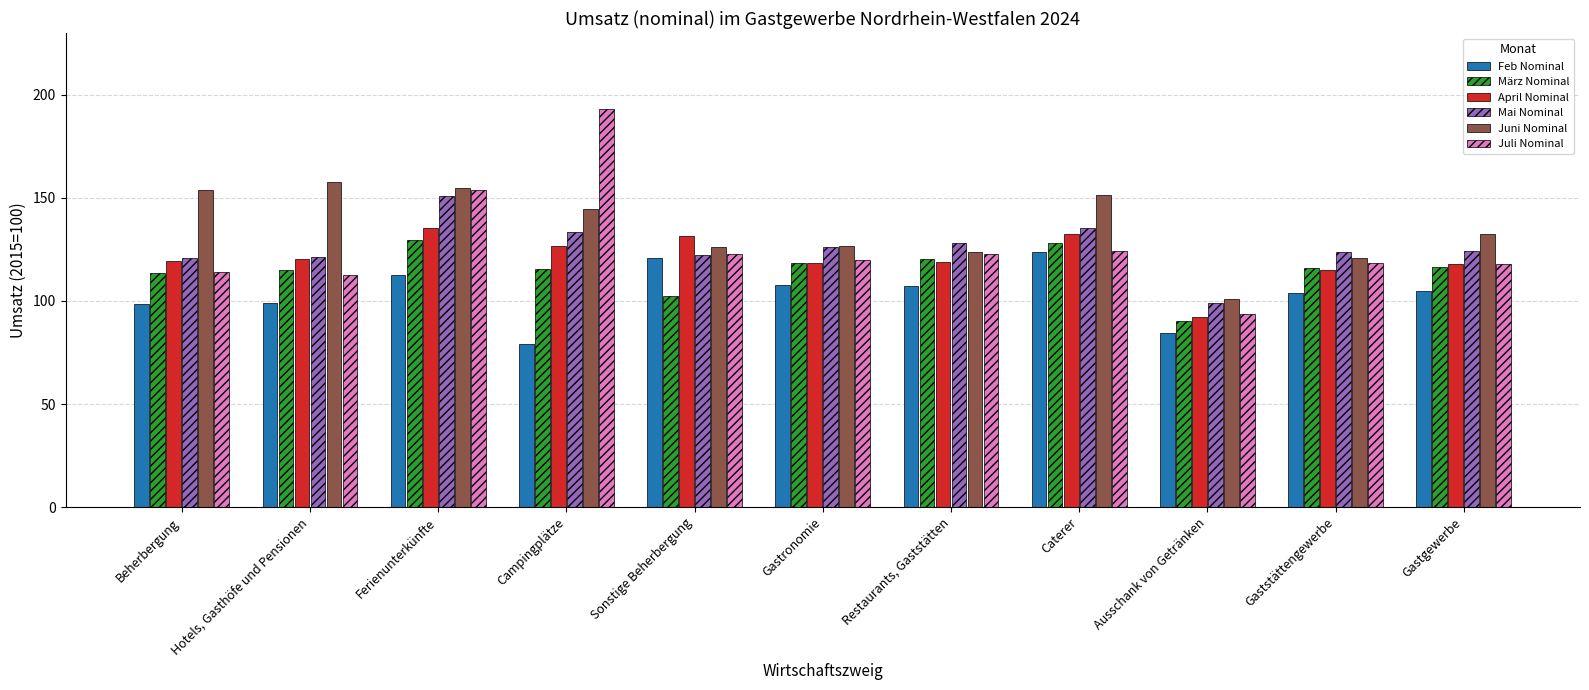

What value does the Juni Nominal series have at Hotels, Gasthöfe und Pensionen?

157.7